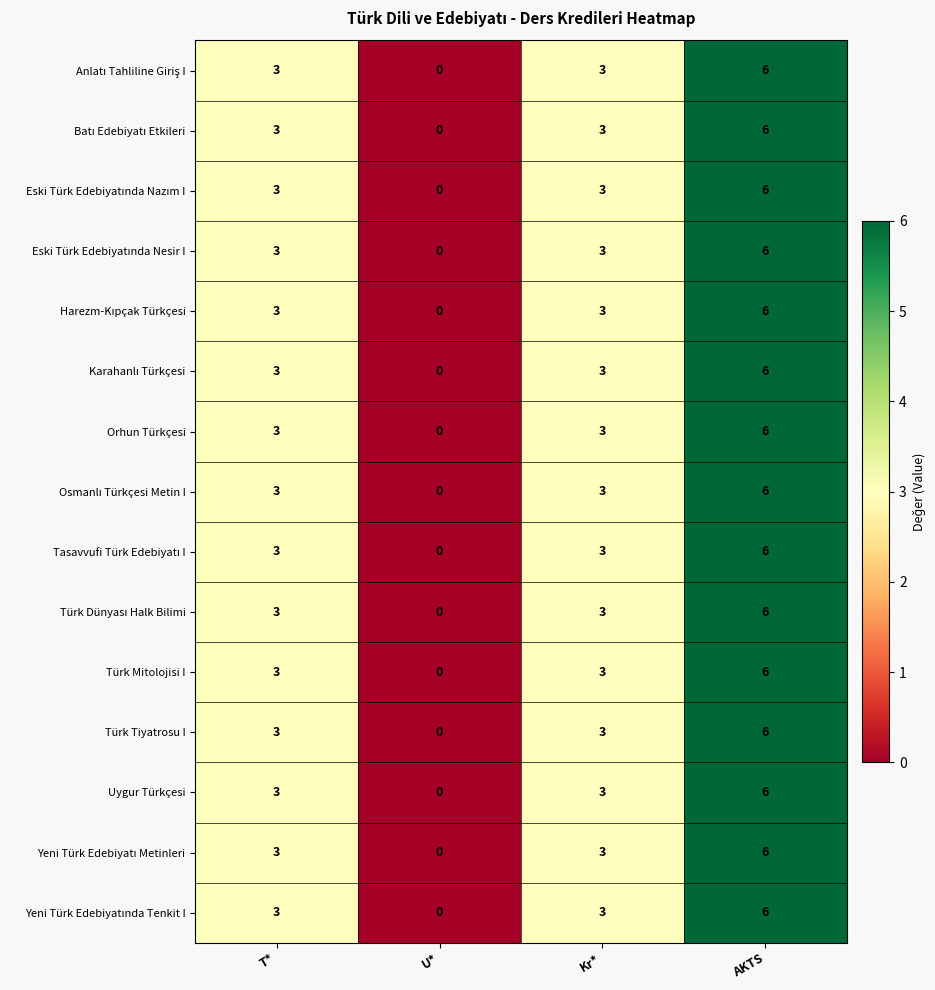

What value does the Türk Mitolojisi I series have at Kr*?

3